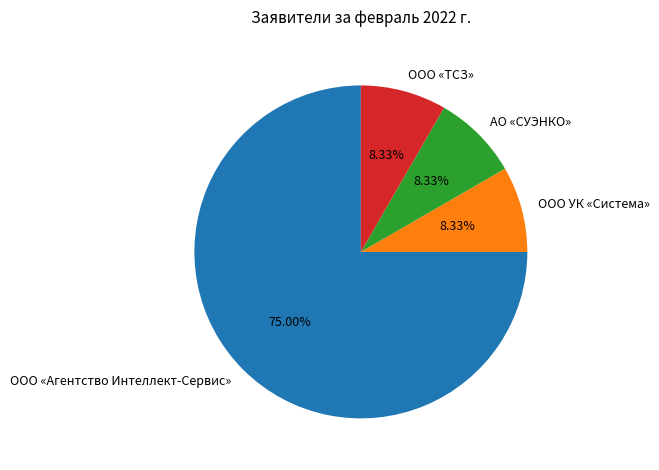

The АО «СУЭНКО» slice represents 8% of the pie. True or false?

True